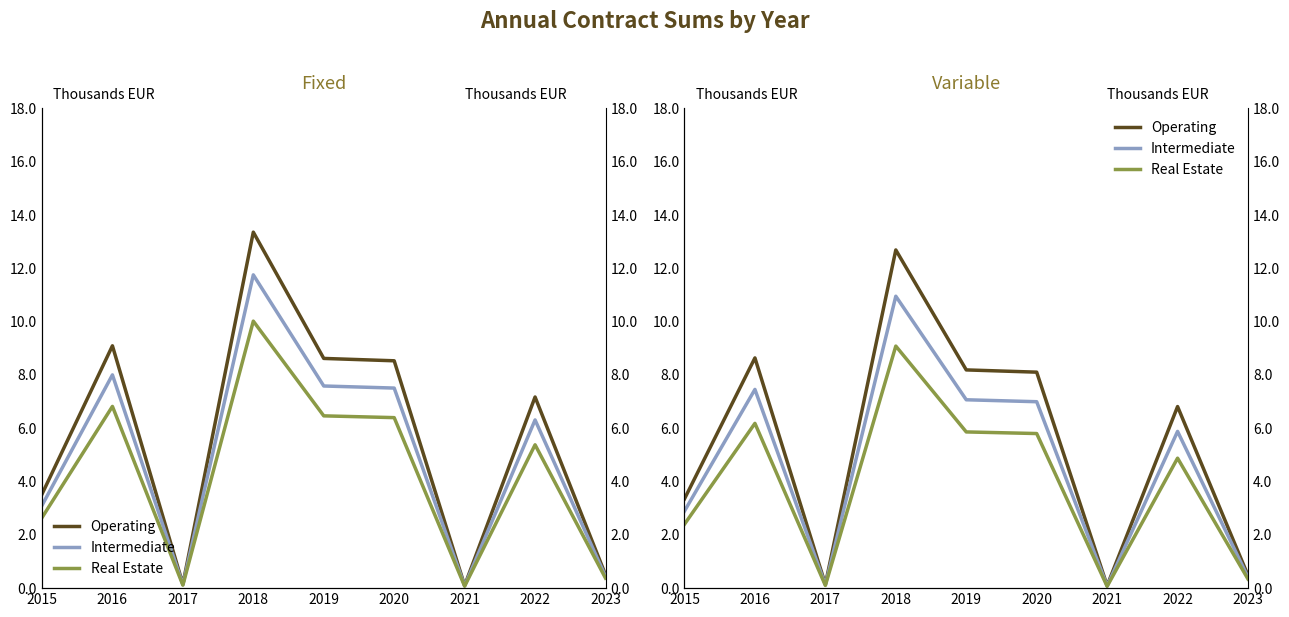

At 2020, list the series in order from largest to smallest.

Operating, Intermediate, Real Estate